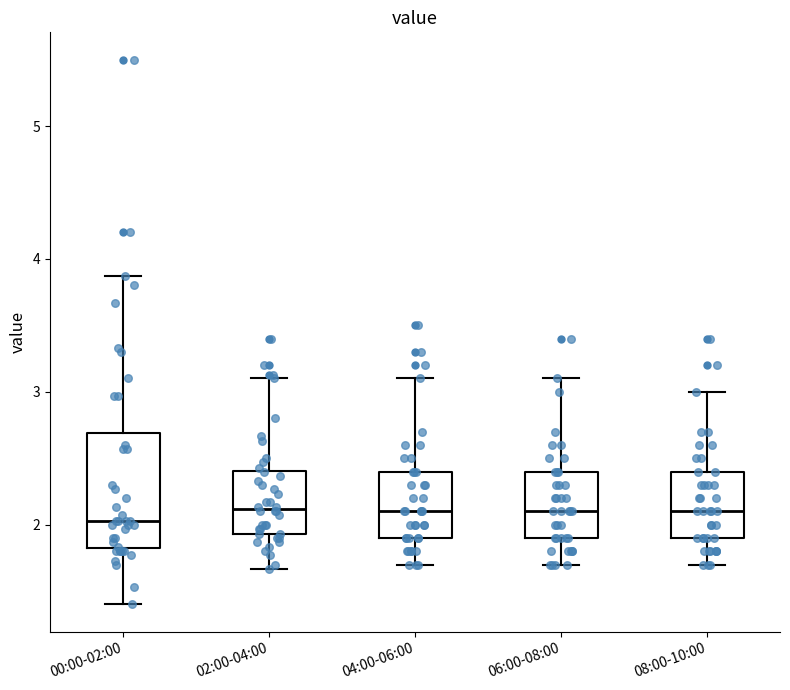

Reading left to right, transcribe this box plot: for each box, give where its median line is, the range the box spans, and where its two whiskers end, as read against the y-axis. The values are not printed on the chart, so give them approximately, as read against the axis.

00:00-02:00: median 2.0, box 1.8 to 2.7, whiskers 1.4 to 3.9
02:00-04:00: median 2.1, box 1.9 to 2.4, whiskers 1.7 to 3.1
04:00-06:00: median 2.1, box 1.9 to 2.4, whiskers 1.7 to 3.1
06:00-08:00: median 2.1, box 1.9 to 2.4, whiskers 1.7 to 3.1
08:00-10:00: median 2.1, box 1.9 to 2.4, whiskers 1.7 to 3.0